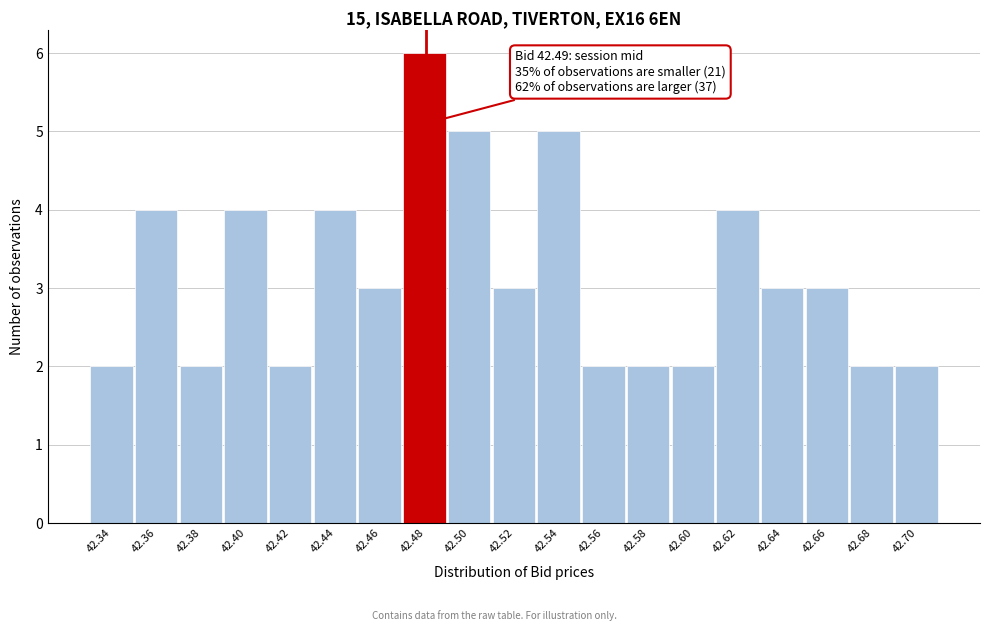

Reading left to right, what are all the values shown in this chart?

2	4	2	4	2	4	3	6	5	3	5	2	2	2	4	3	3	2	2